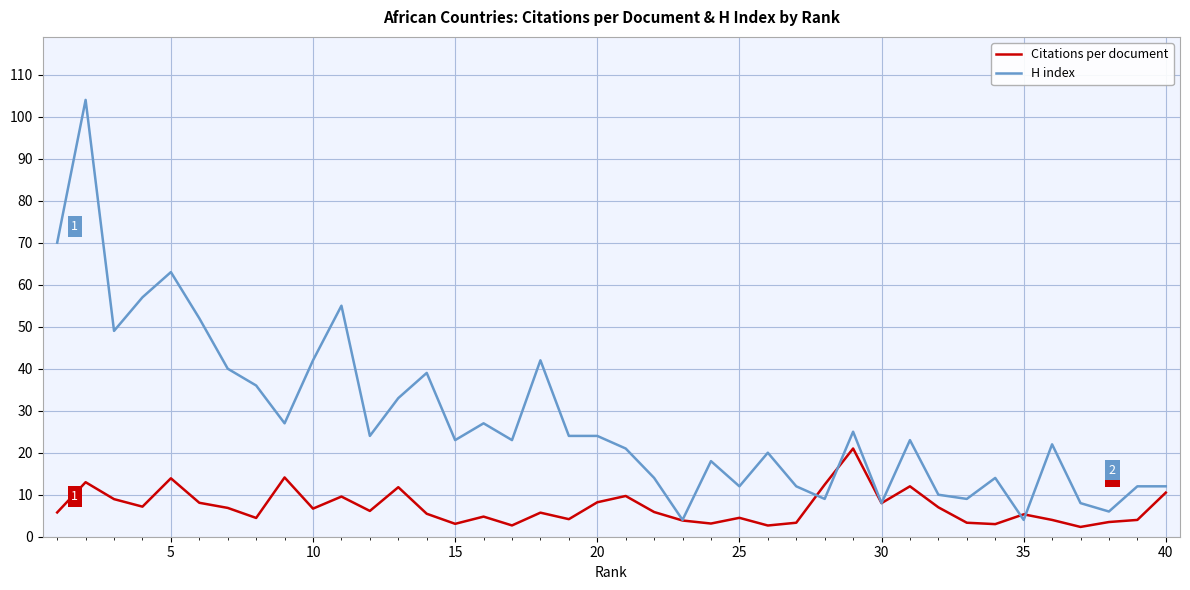

Which series has the widest spread of values?

H index